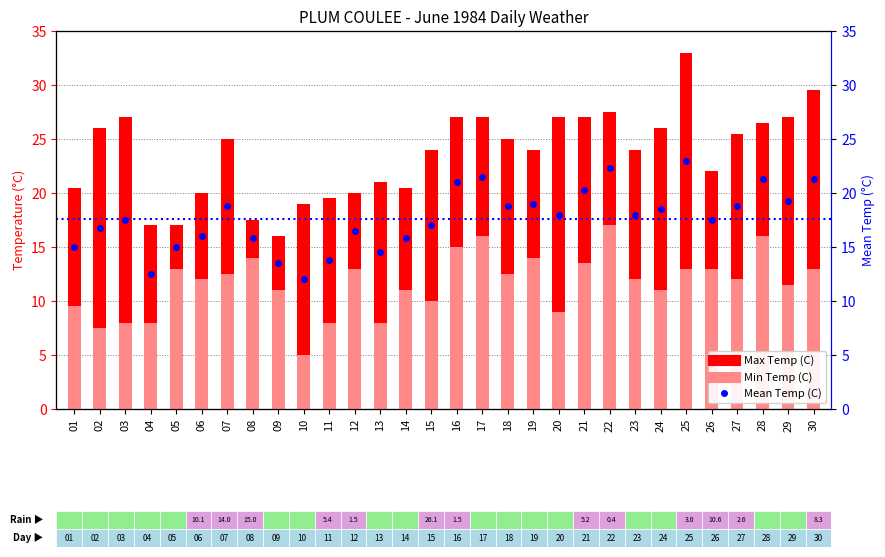

How many data points in Mean Temp (C) are above 18?

13